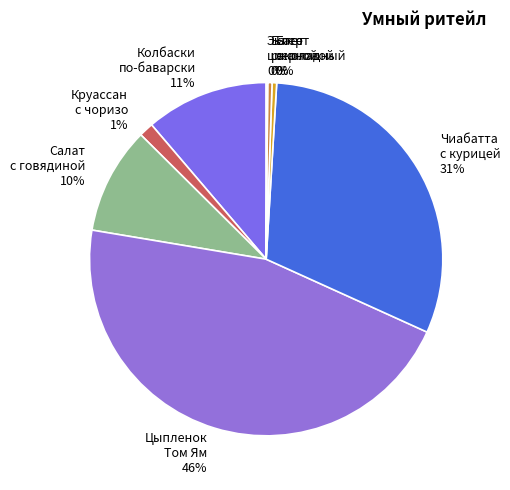

To the nearest percent, what percentage of the pie is Цыпленок Том Ям 46%?

46%